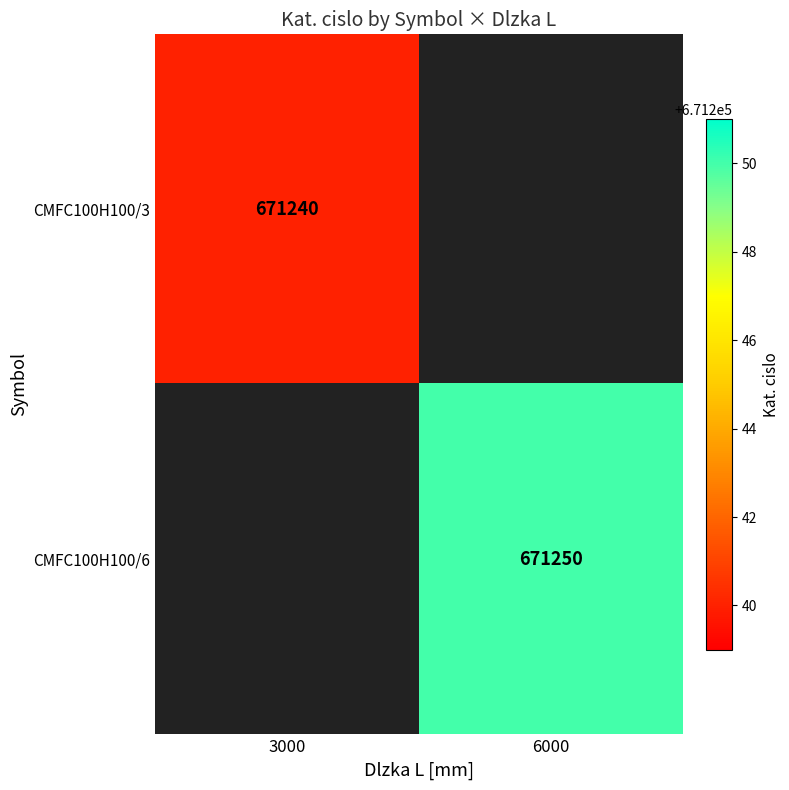

At how many categories does at least one series exceed 671244?

1